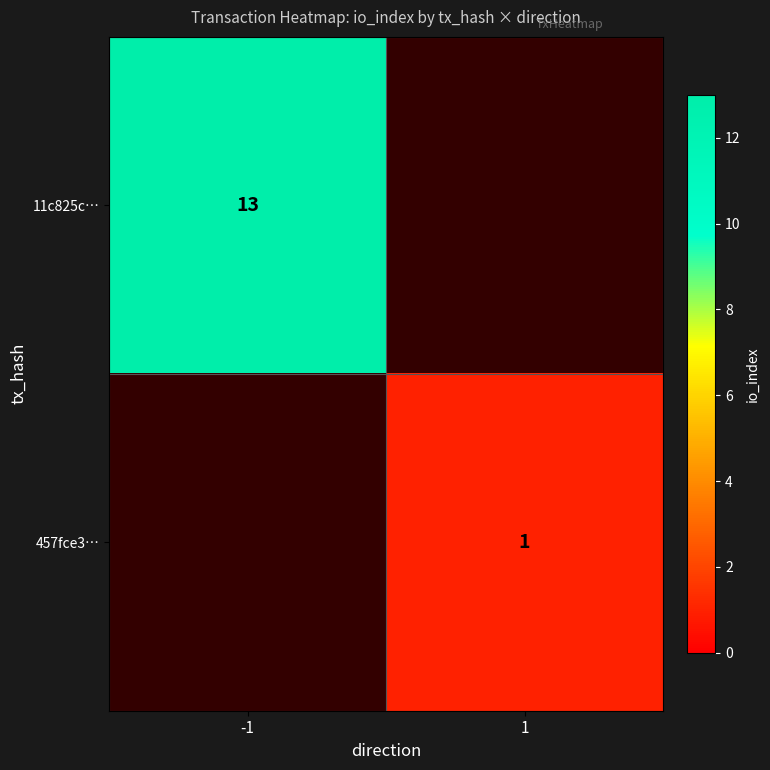

Is it true that 11c825c… equals 13 at -1?

True